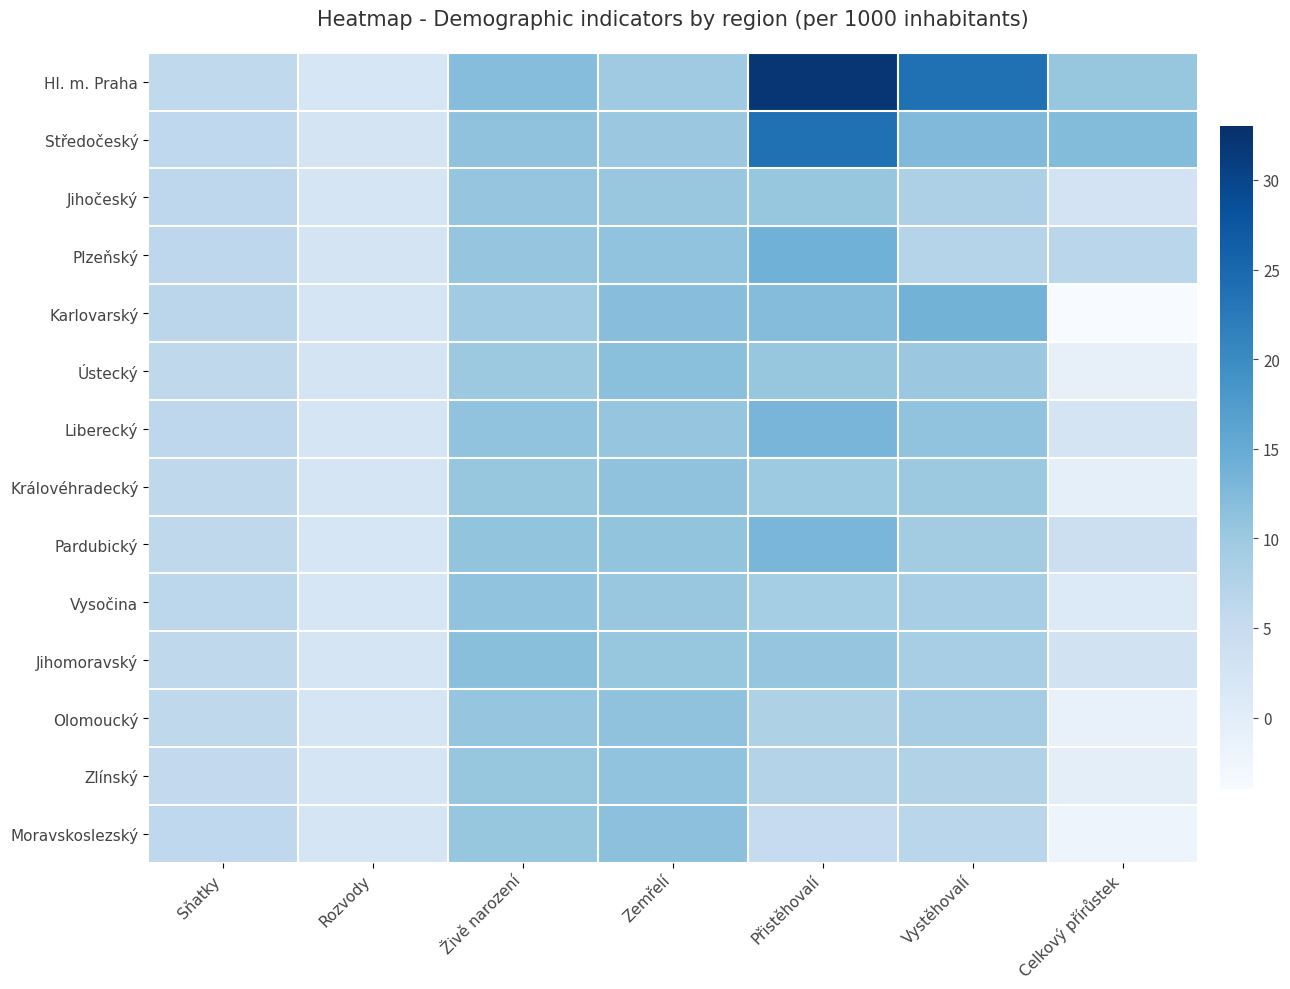

Rank the series by their maximum value, from highest to lowest.

Hl. m. Praha, Středočeský, Plzeňský, Karlovarský, Liberecký, Pardubický, Jihomoravský, Ústecký, Moravskoslezský, Královéhradecký, Olomoucký, Vysočina, Zlínský, Jihočeský